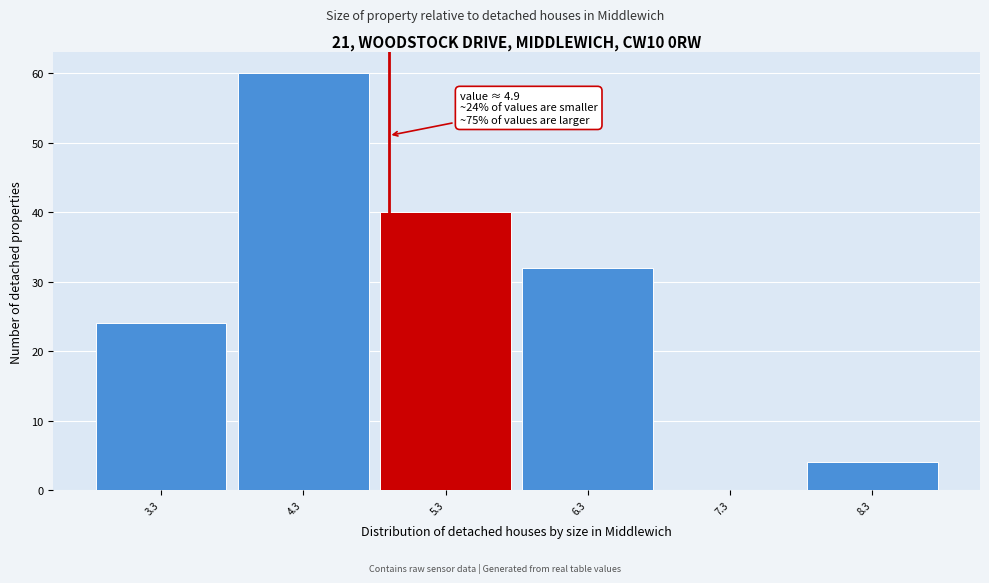

Over which range of the x-axis is the bar tallest?

3.8 to 4.8